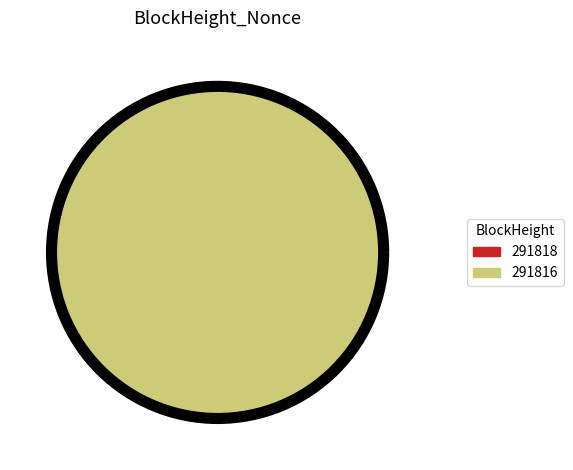

To the nearest percent, what is the average slice percentage?

50%